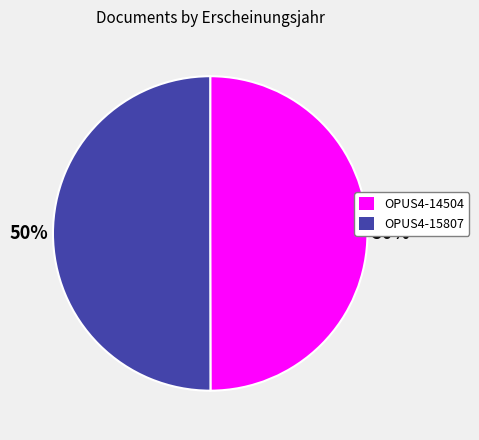

Is it true that OPUS4-15807 is 38% of the pie?

False